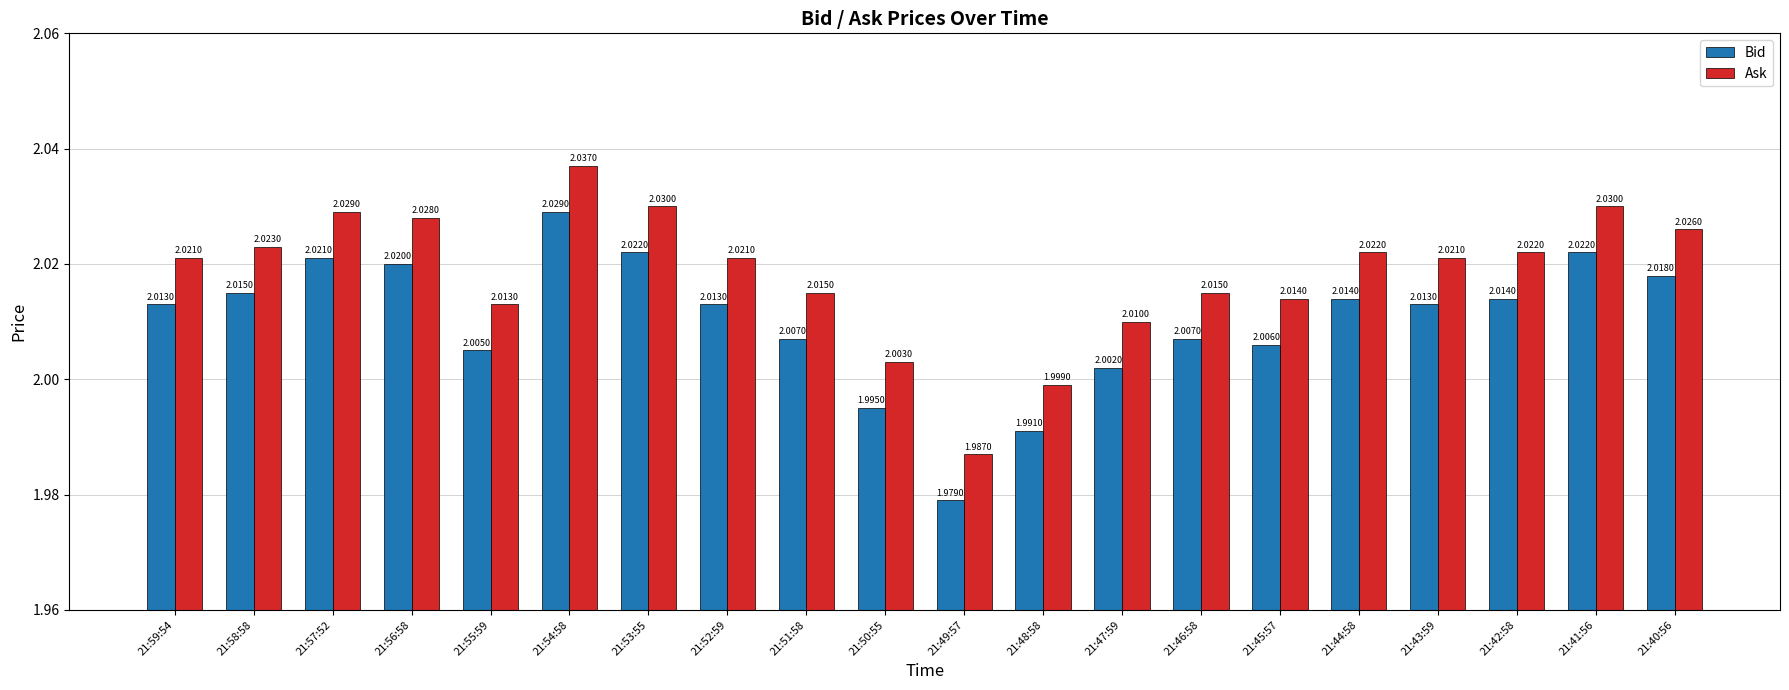

Rank the series by their average value, from highest to lowest.

Ask, Bid